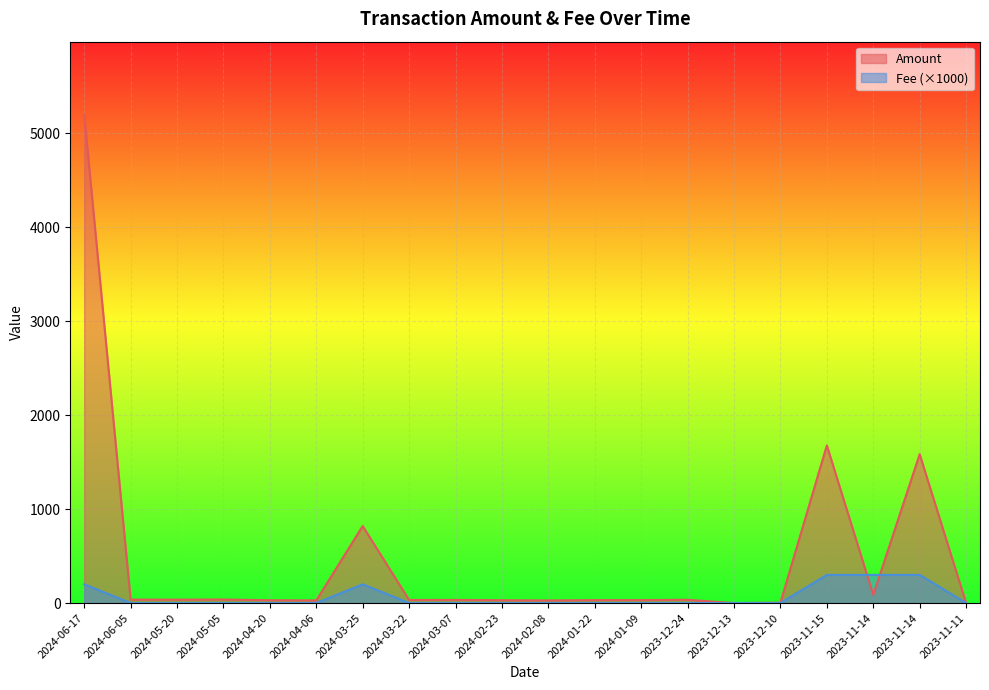

At which category does the chart reach its peak across all series?

2024-06-17